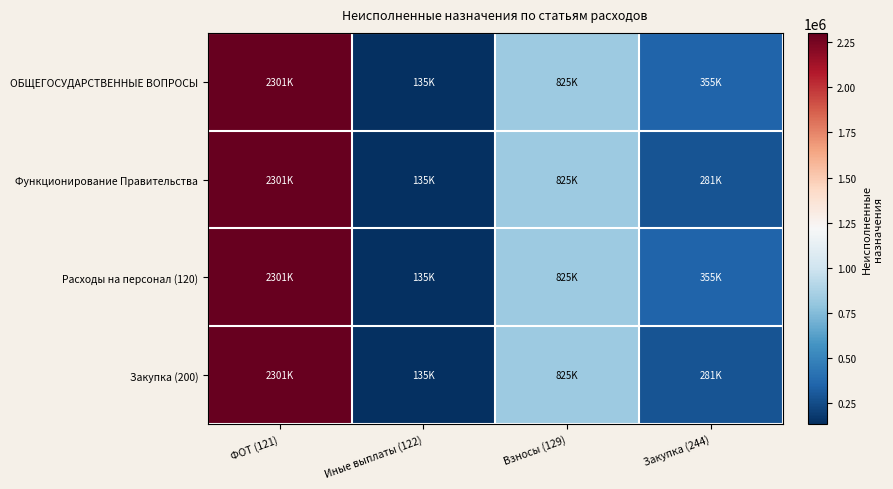

Reading right to left, transcribe all the data shown in this chart.

ОБЩЕГОСУДАРСТВЕННЫЕ ВОПРОСЫ: Закупка (244)=354868.4	Взносы (129)=825451.5	Иные выплаты (122)=135377.6	ФОТ (121)=2301025.9
Функционирование Правительства: Закупка (244)=281385.7	Взносы (129)=825451.5	Иные выплаты (122)=135377.6	ФОТ (121)=2301025.9
Расходы на персонал (120): Закупка (244)=354868.4	Взносы (129)=825451.5	Иные выплаты (122)=135377.6	ФОТ (121)=2301025.9
Закупка (200): Закупка (244)=281385.7	Взносы (129)=825451.5	Иные выплаты (122)=135377.6	ФОТ (121)=2301025.9